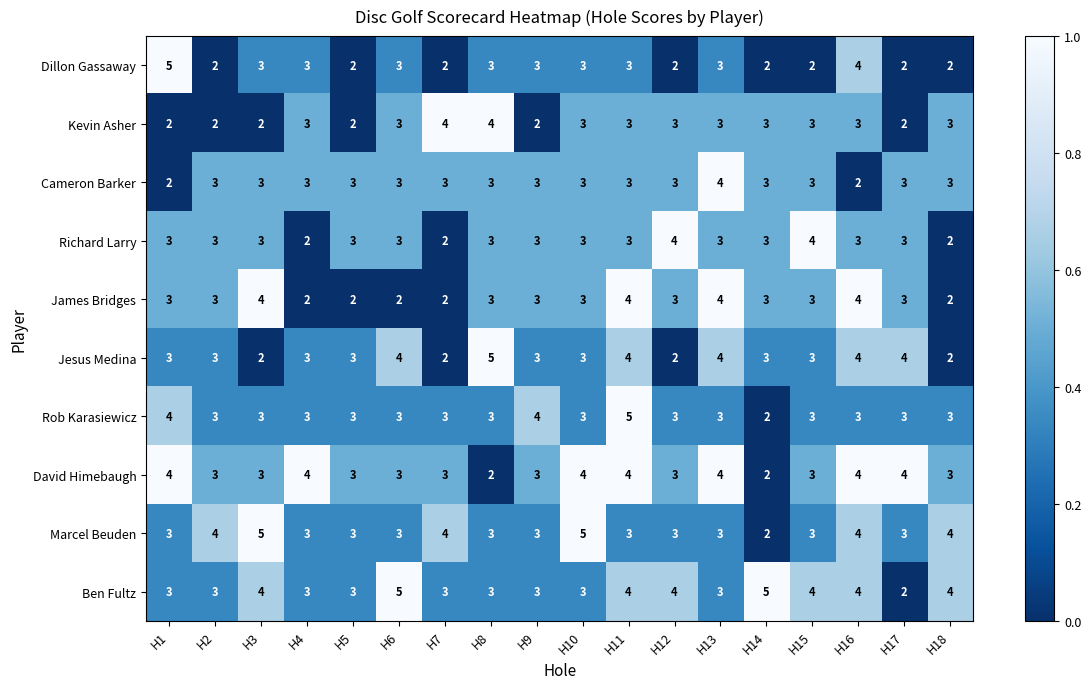

The value of Cameron Barker at H8 is 3. True or false?

True